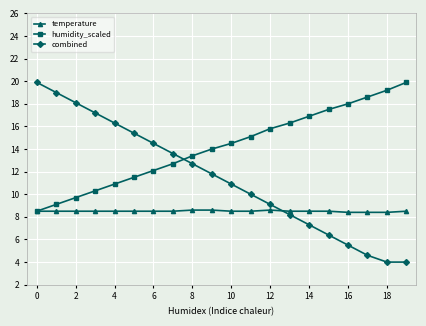

What is the average value of the temperature series?

8.5